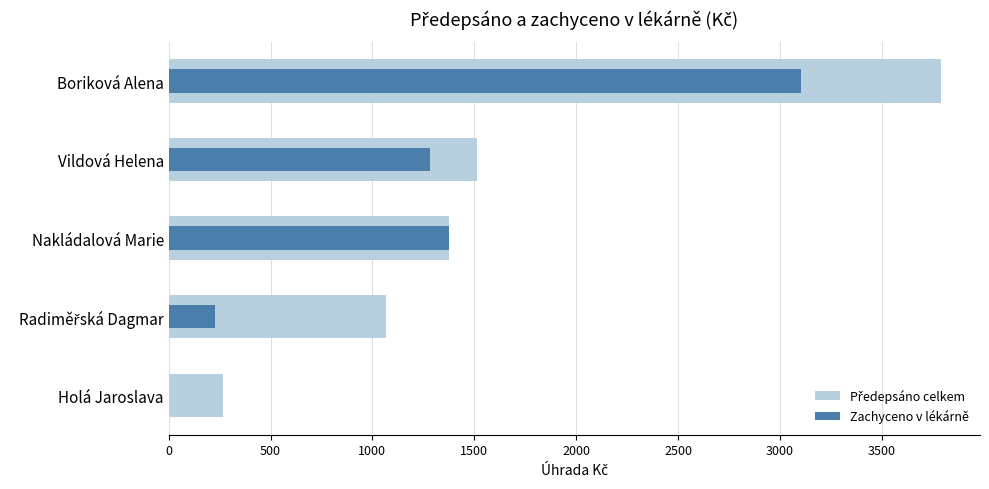

True or false: Předepsáno celkem has a value of 1513.1 at Vildová Helena.

True